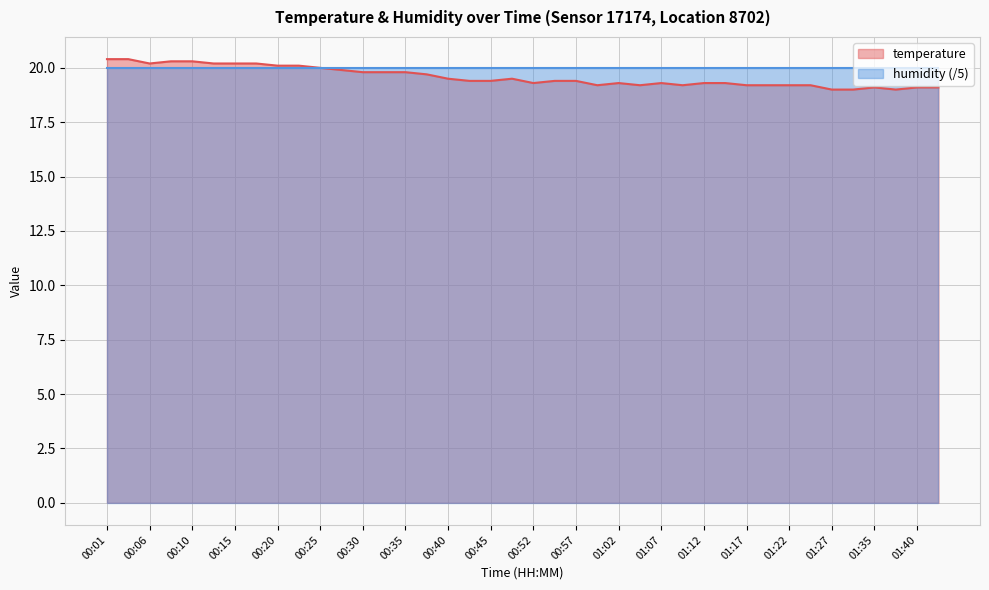

Approximately how many times larger is the value at 00:06 compared to 00:37?

1.0